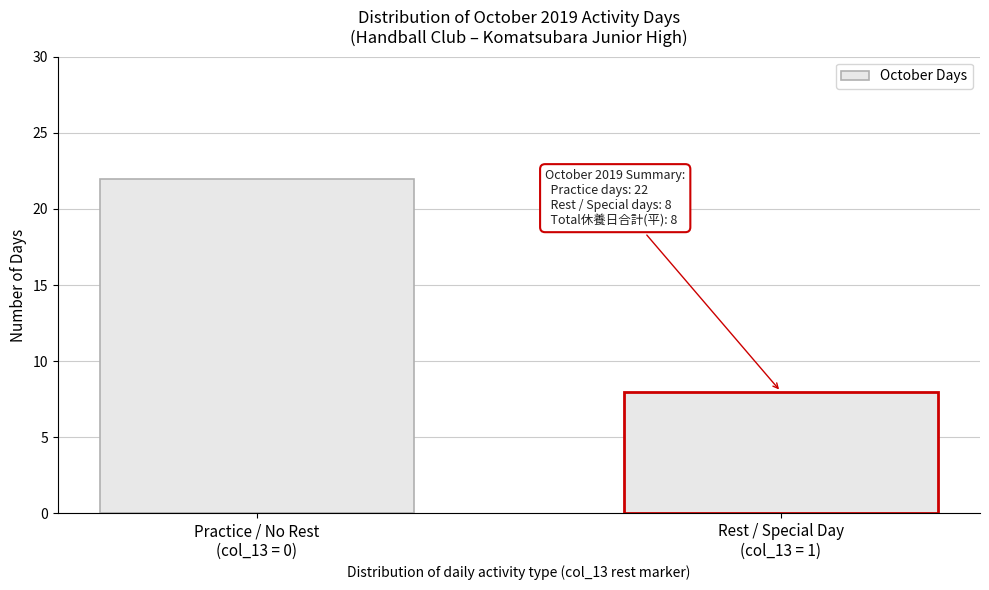

Reading left to right, transcribe all the data shown in this chart.

22	8